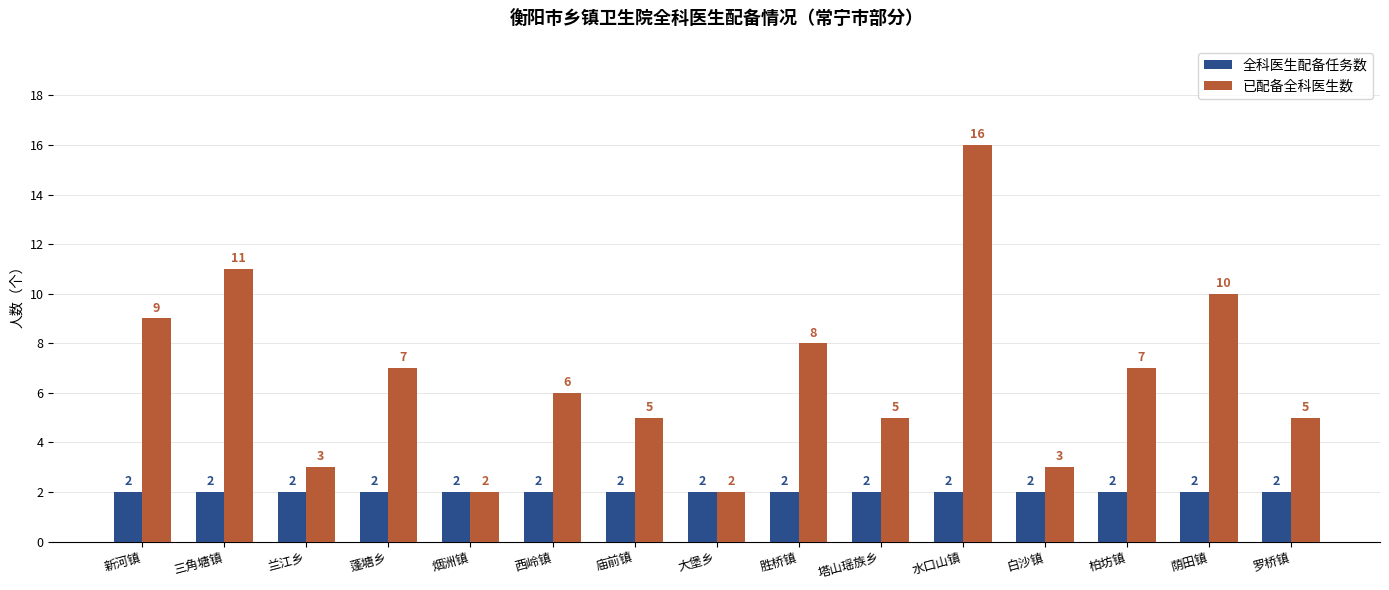

Which series has the largest total across all categories?

已配备全科医生数